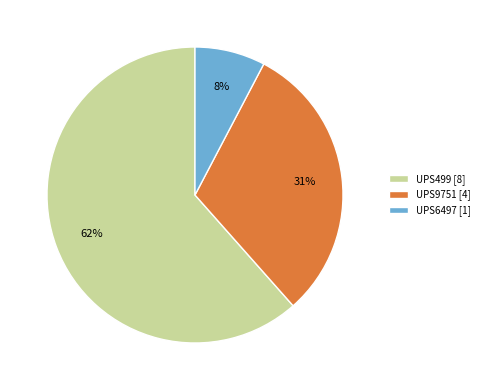

To the nearest percent, what percentage of the pie is UPS9751 [4]?

31%